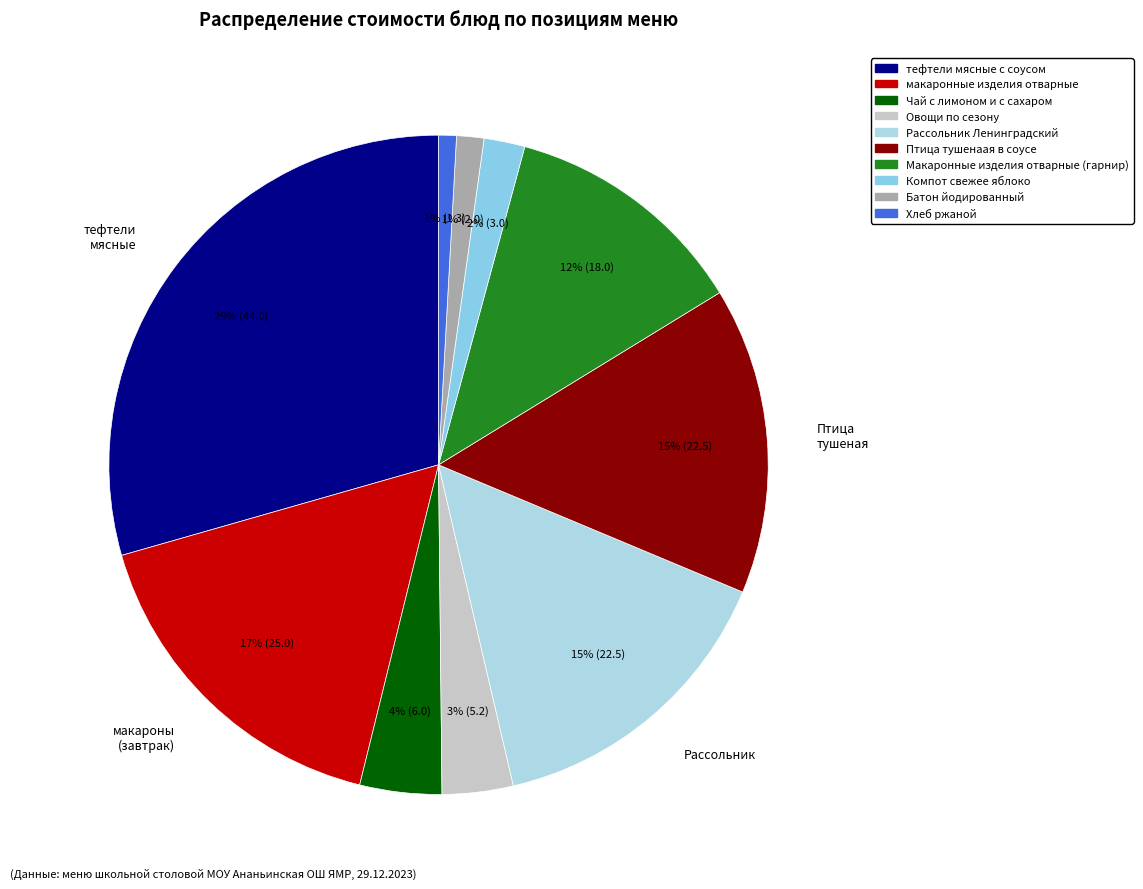

To the nearest percent, what percentage of the pie is макаронные изделия отварные?

17%